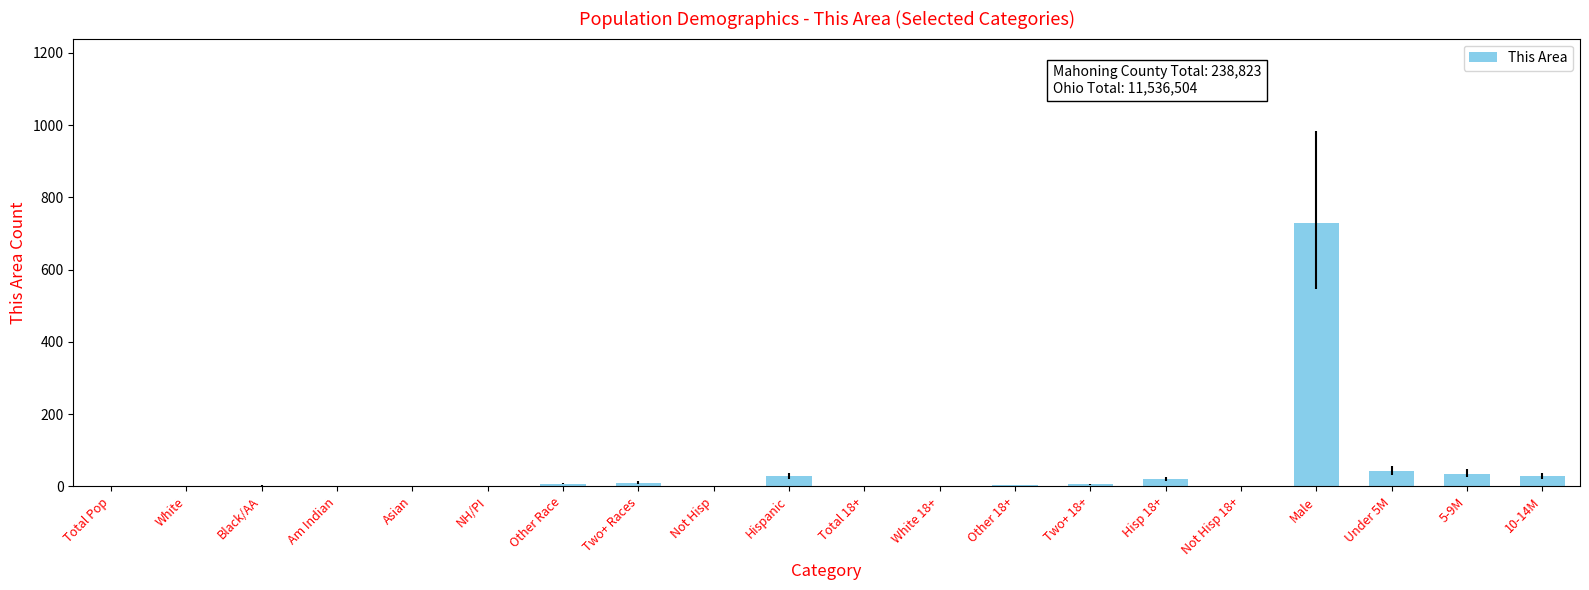

What is the sum of all values?

916